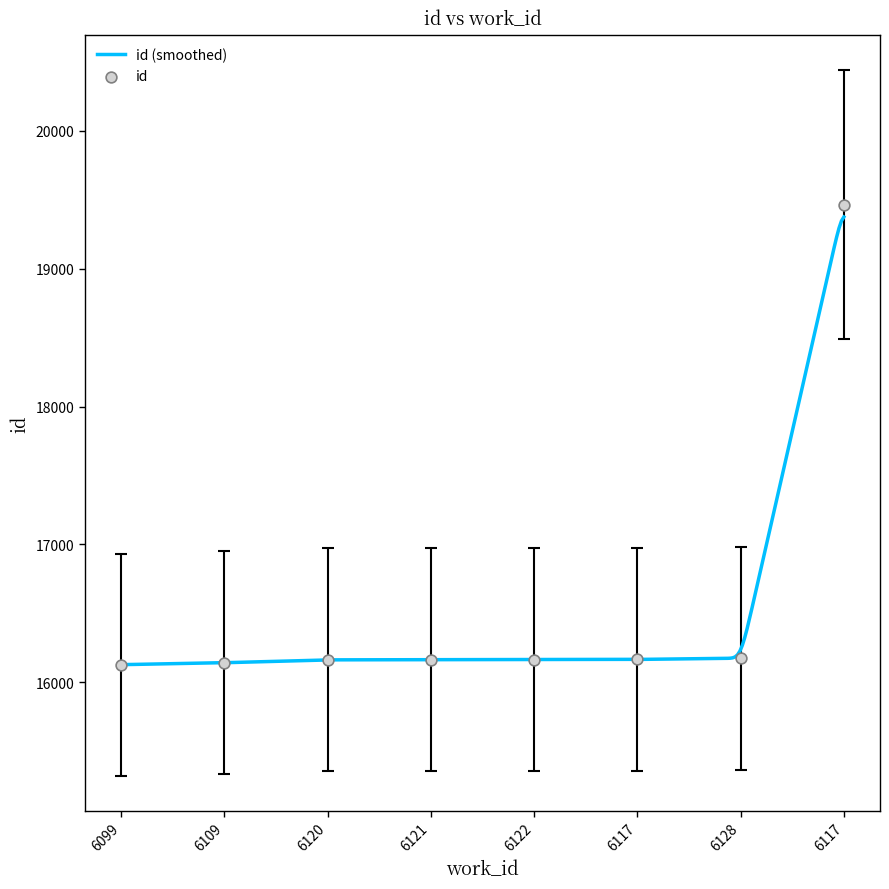

Between 6117 and 6122, which is larger?

6117